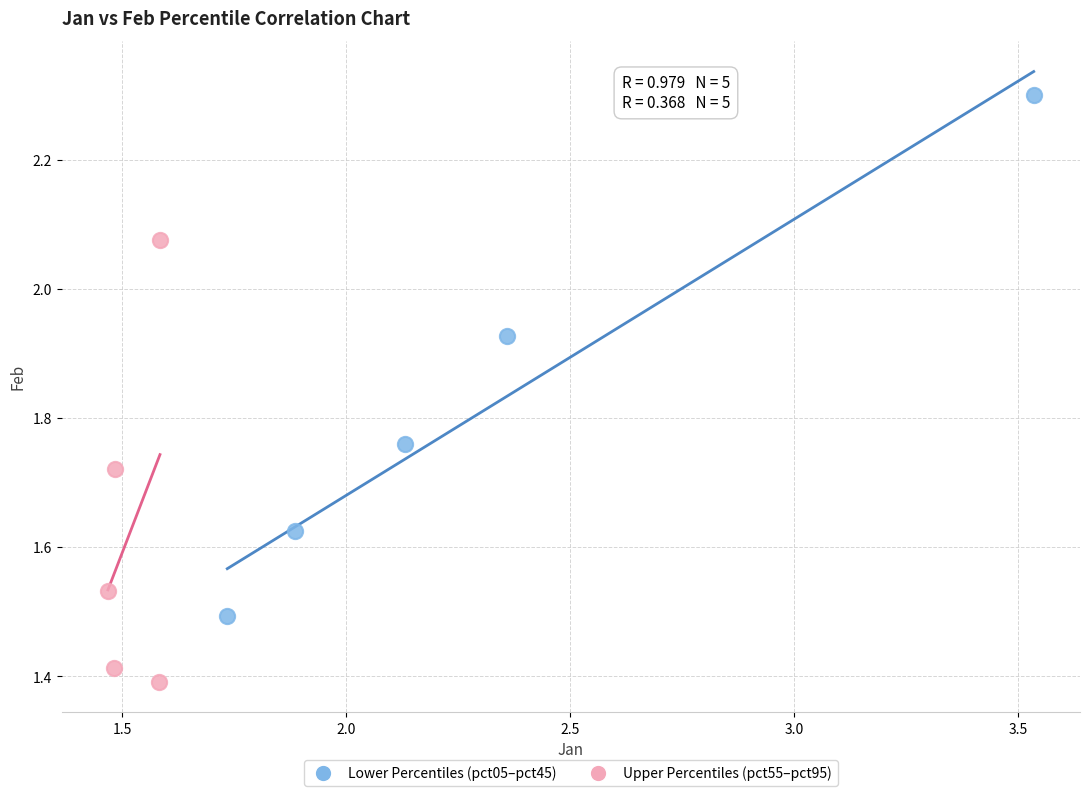

Which series reaches the maximum Y coordinate?

Lower Percentiles (pct05–pct45)